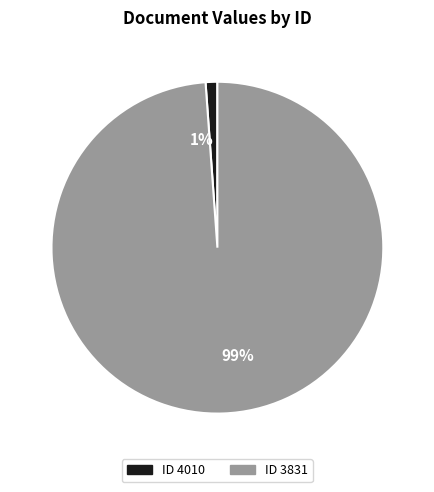

Which has a higher value, 99% or 1%?

99%